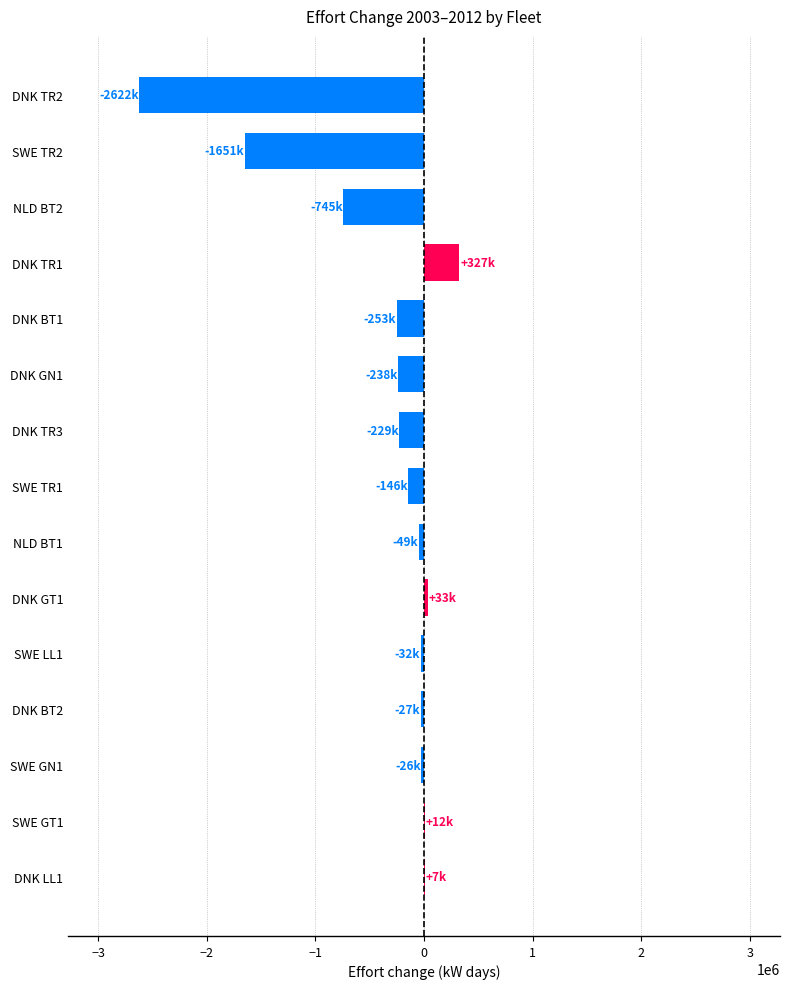

Is it true that the value at NLD BT2 is -744932?

True